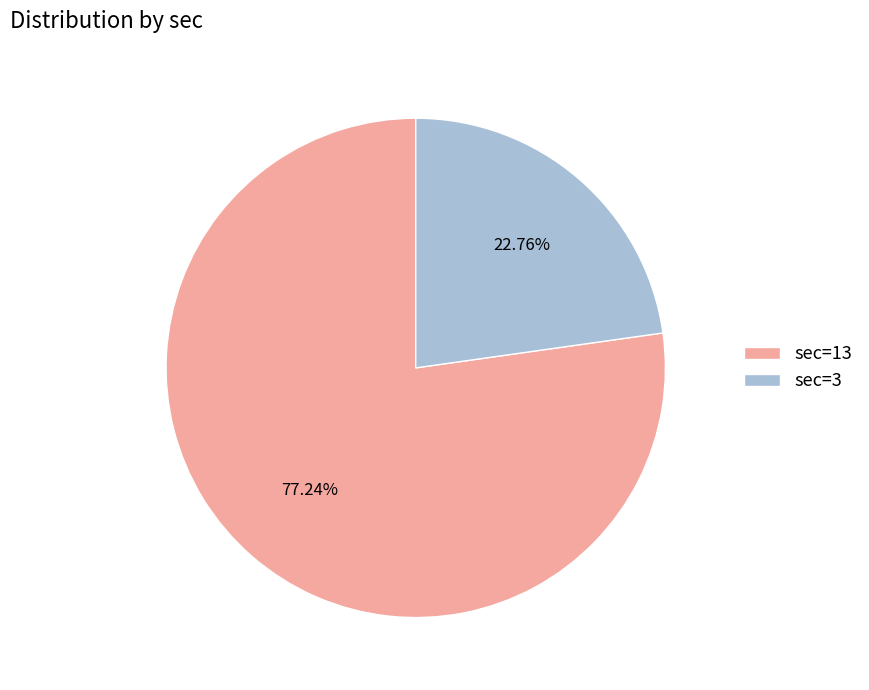

How many segments does this pie chart have?

2